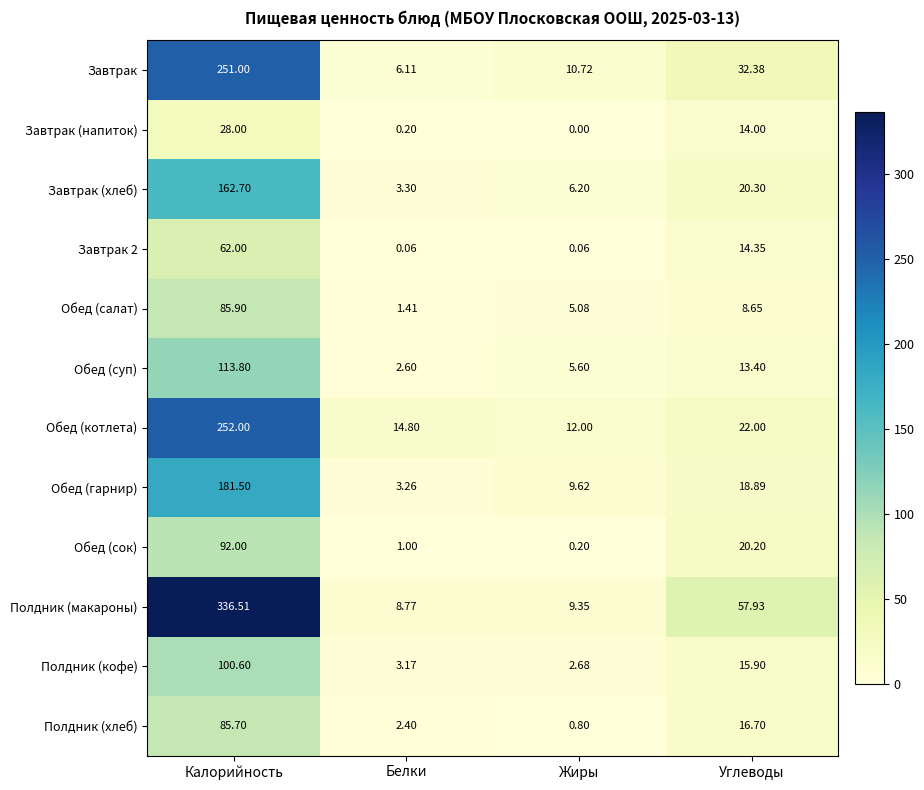

Where is Полдник (кофе) nearest to the value 51?

Углеводы